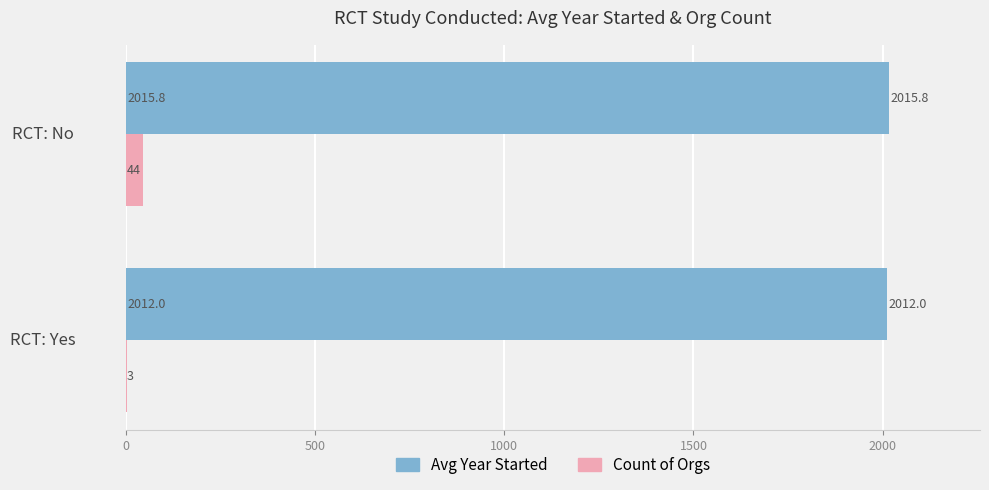

What is the total value across all series at RCT: Yes?

2015.0